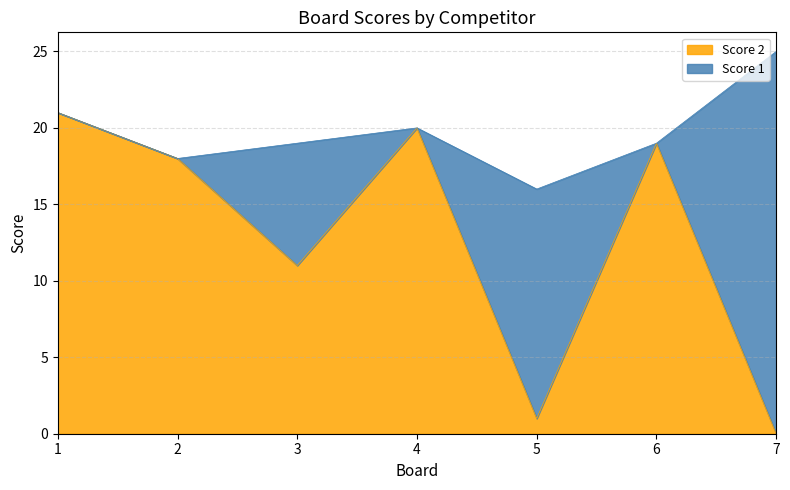

At which category does the data reach its first local peak?

4